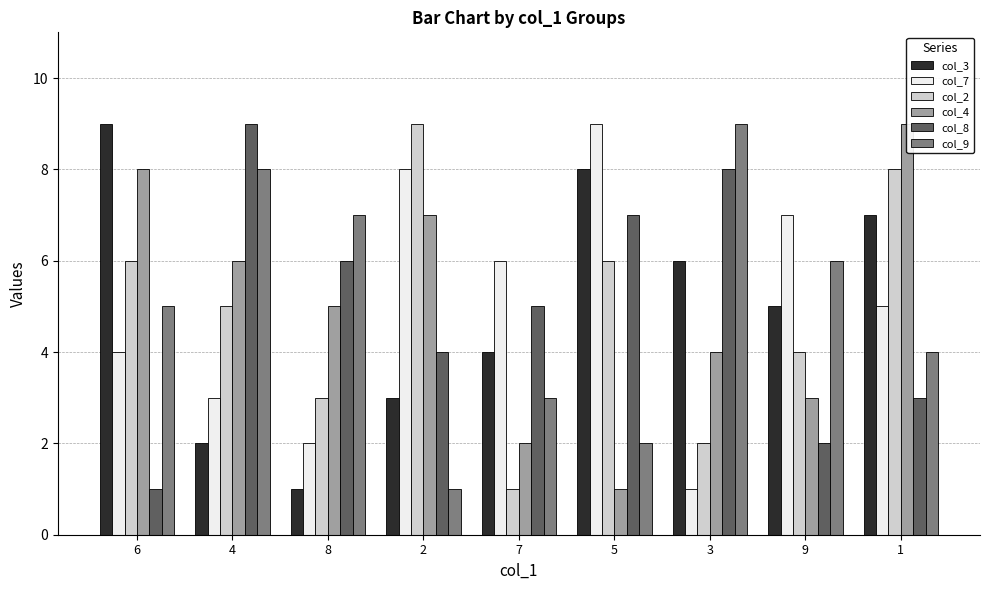

How many bars are there in each group?

6